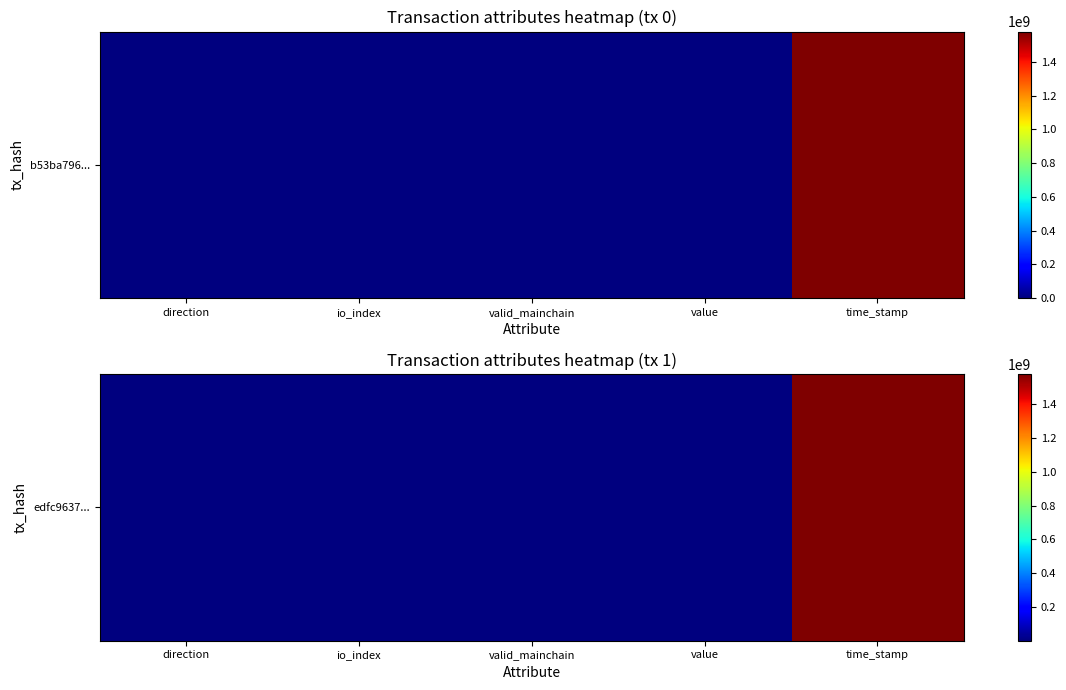

What is the smallest value displayed?

1.0